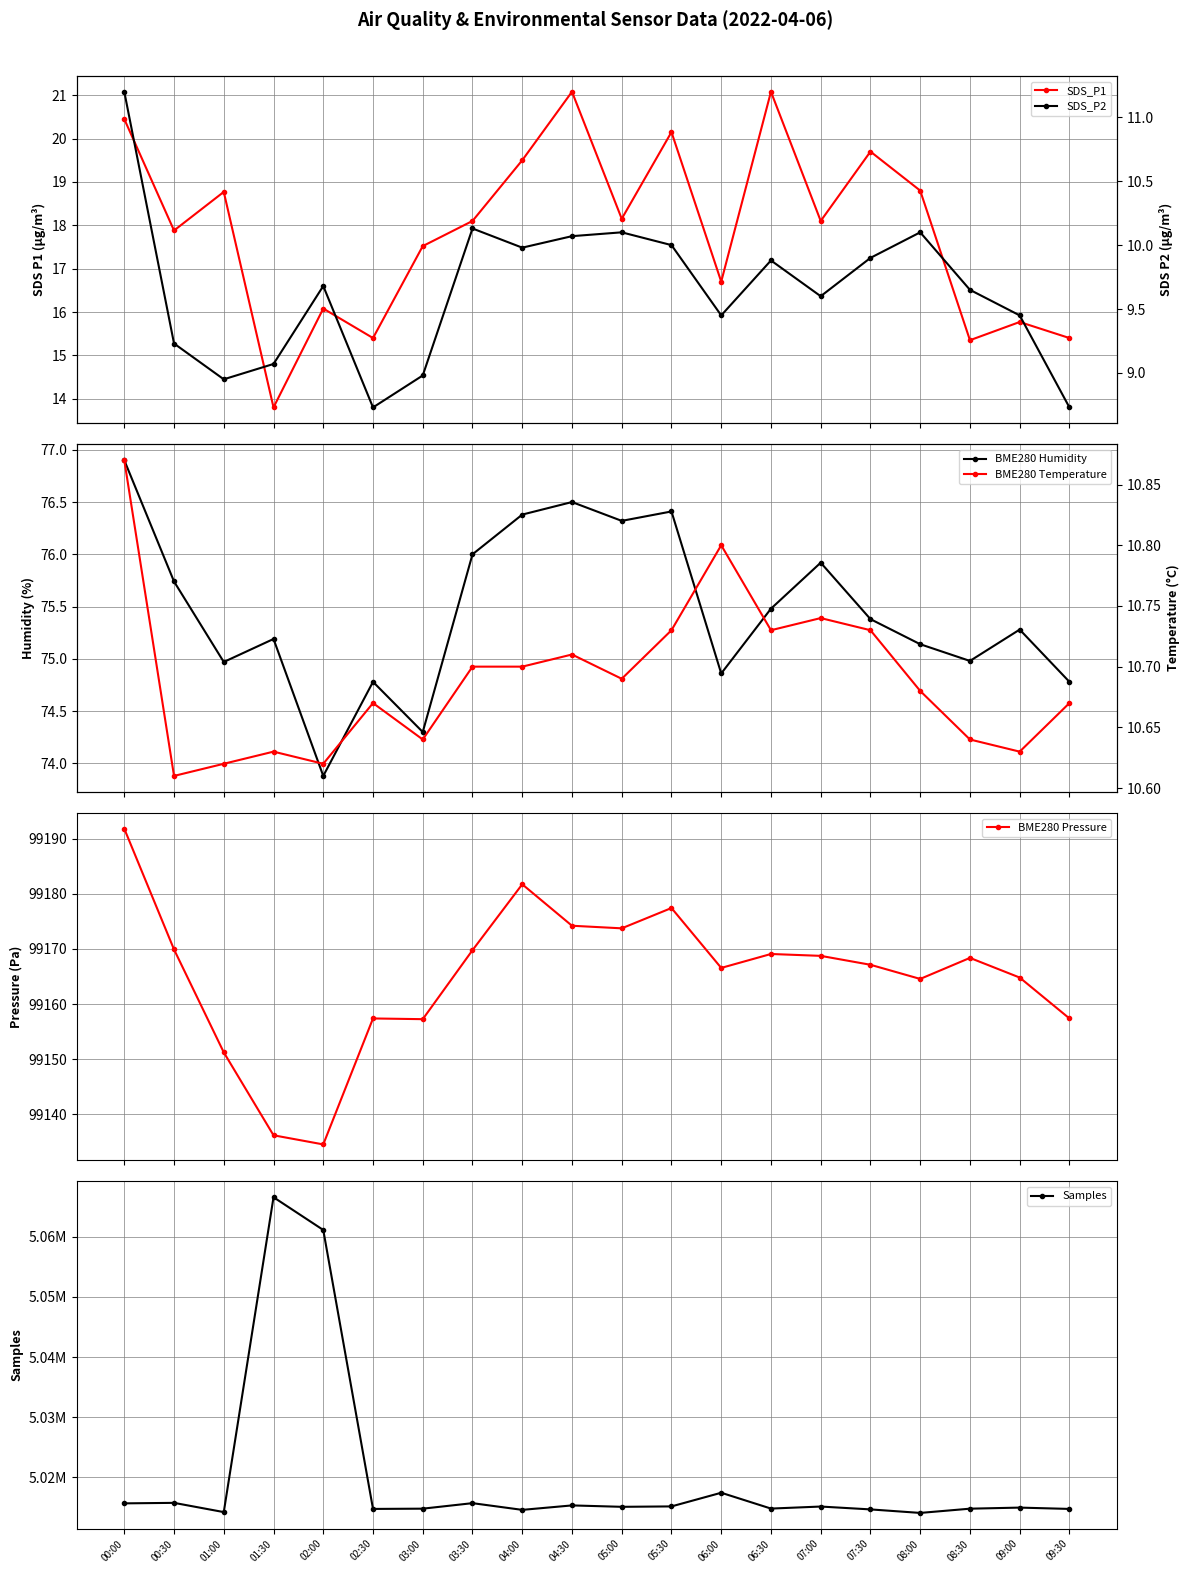

The value of BME280 Humidity at 05:30 is 122.9. True or false?

False